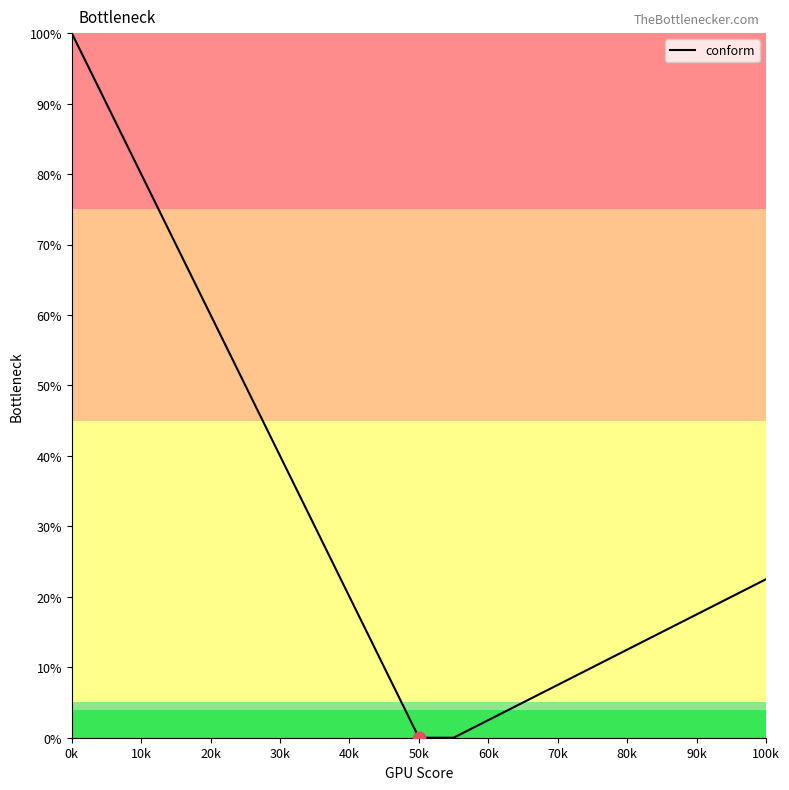

What is the greatest value displayed?

100.0